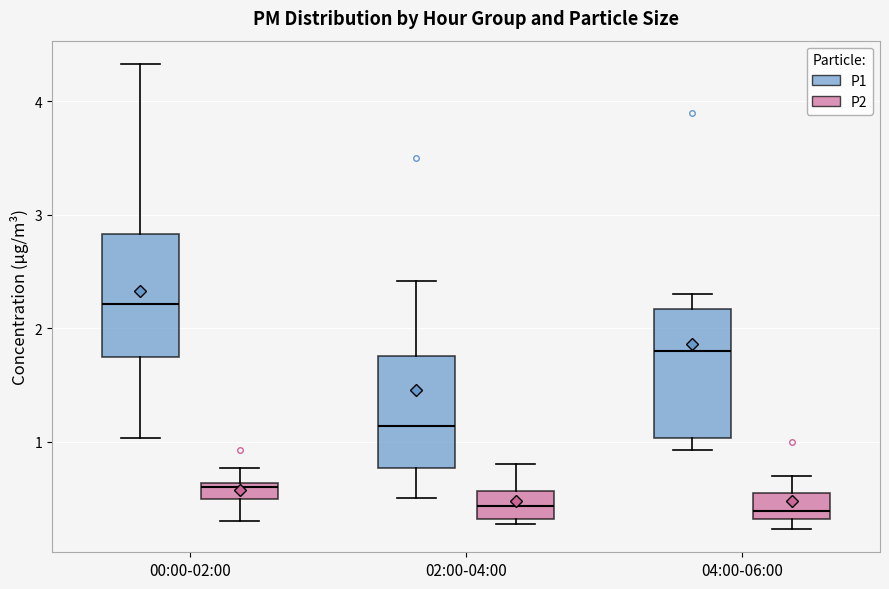

Where is the lower edge of the box for 04:00-06:00 (P2) on the y-axis? The values are not printed on the chart, so give them approximately, as read against the axis.

0.3